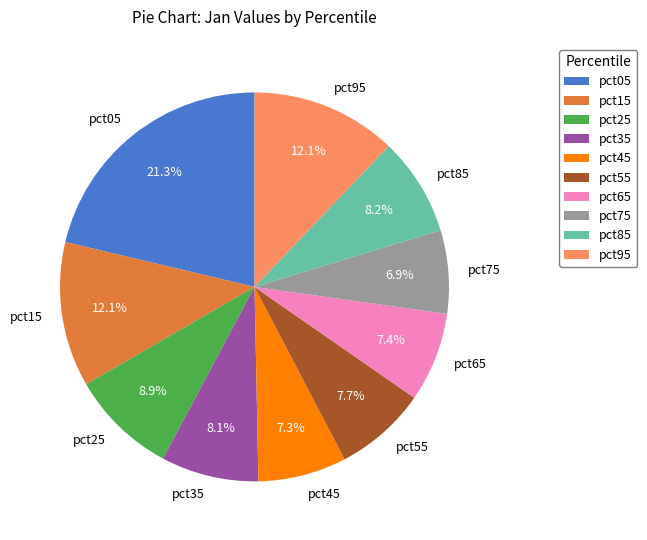

Combined, what portion of the pie is pct35 and pct55?

15.8%